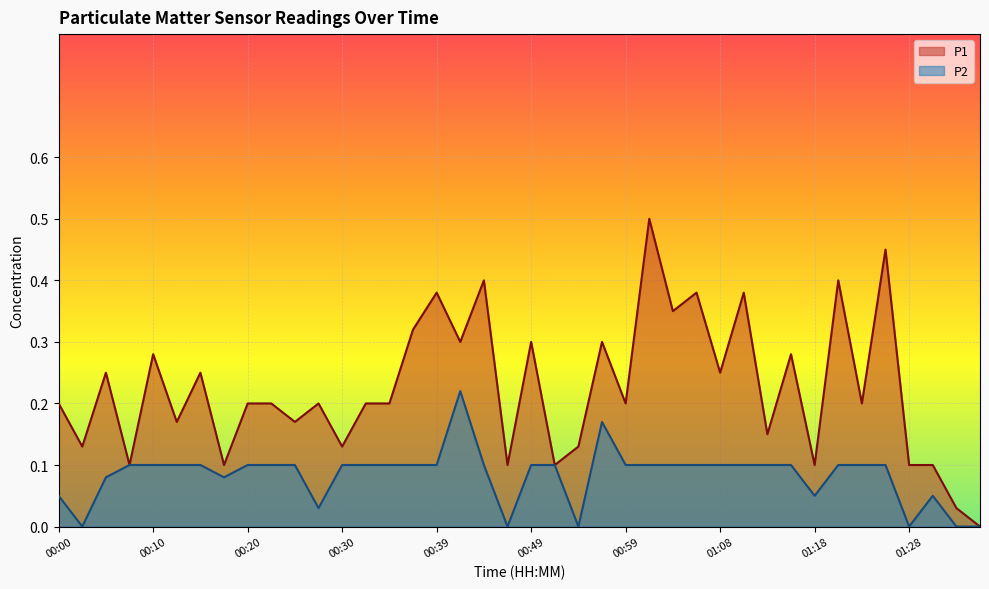

Where is P1 nearest to the value 0?

01:35